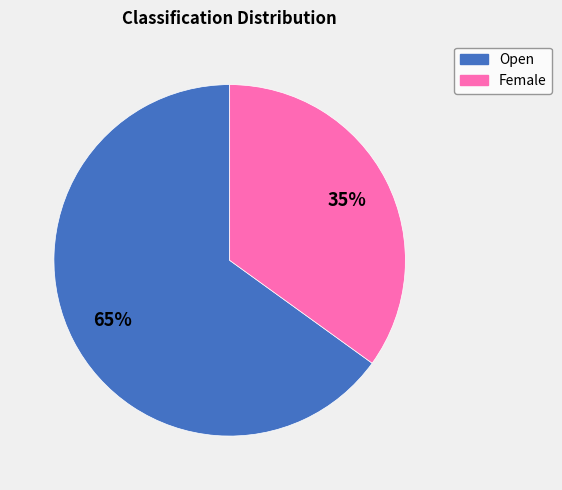

To the nearest percent, what is the difference between the largest and smallest slice percentages?

30%